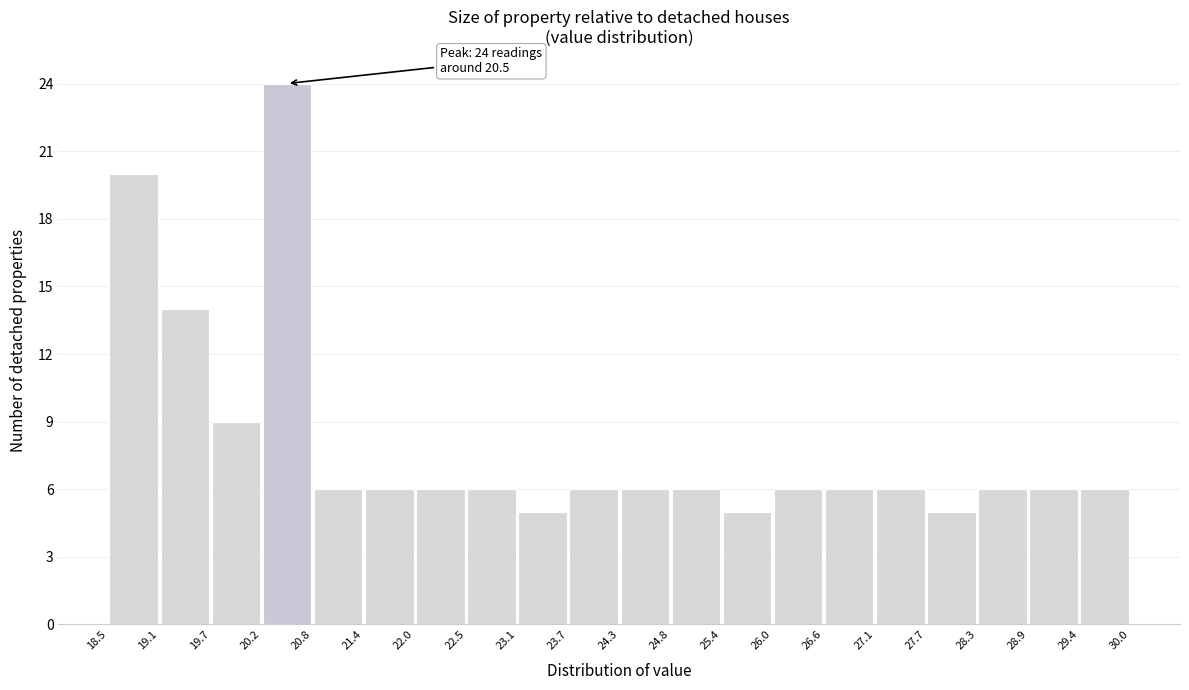

Which range on the x-axis has the tallest bar?

20.2 to 20.8